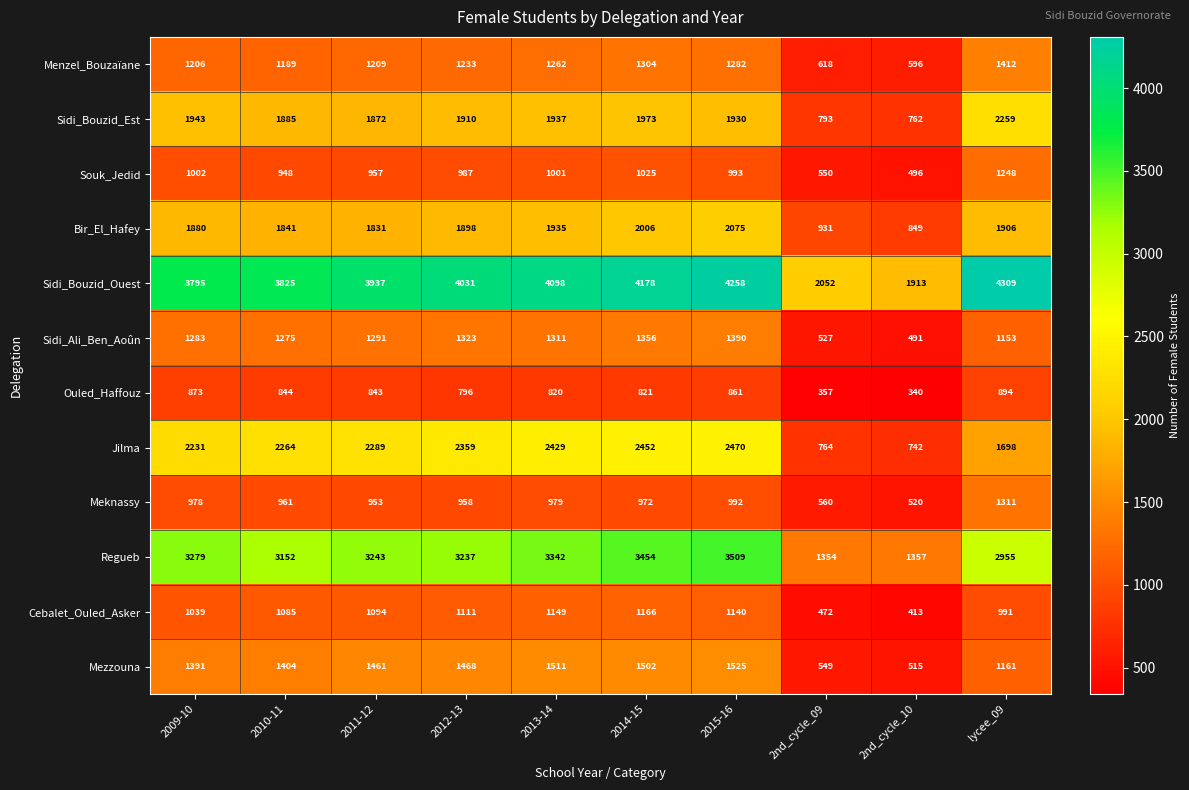

At which category is the sum across all series the highest?

2015-16